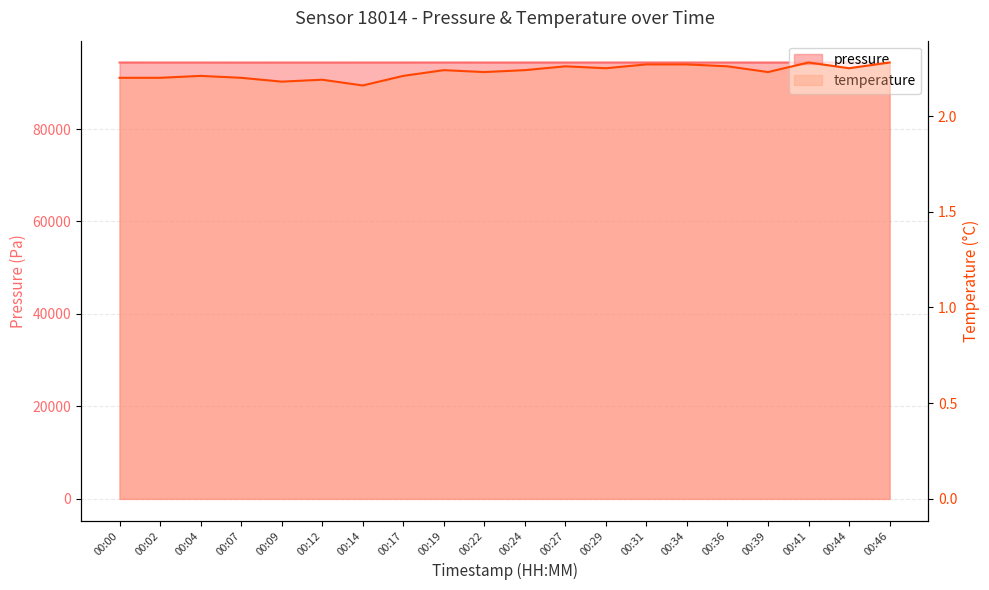

What are all the series names shown in the legend?

pressure, temperature